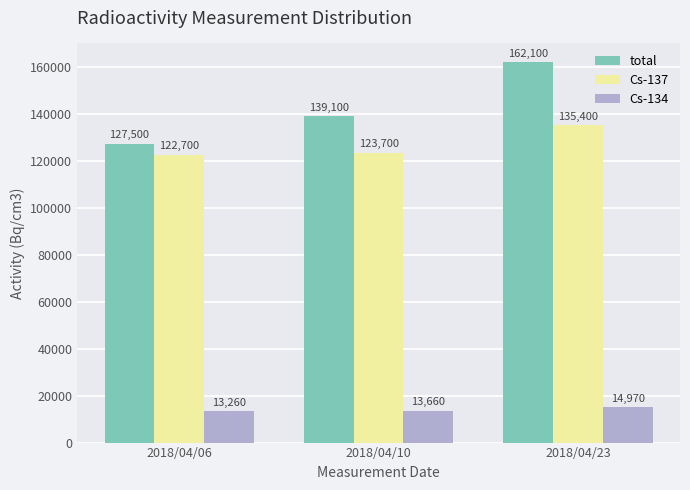

Where is Cs-134 nearest to the value 14115?

2018/04/10